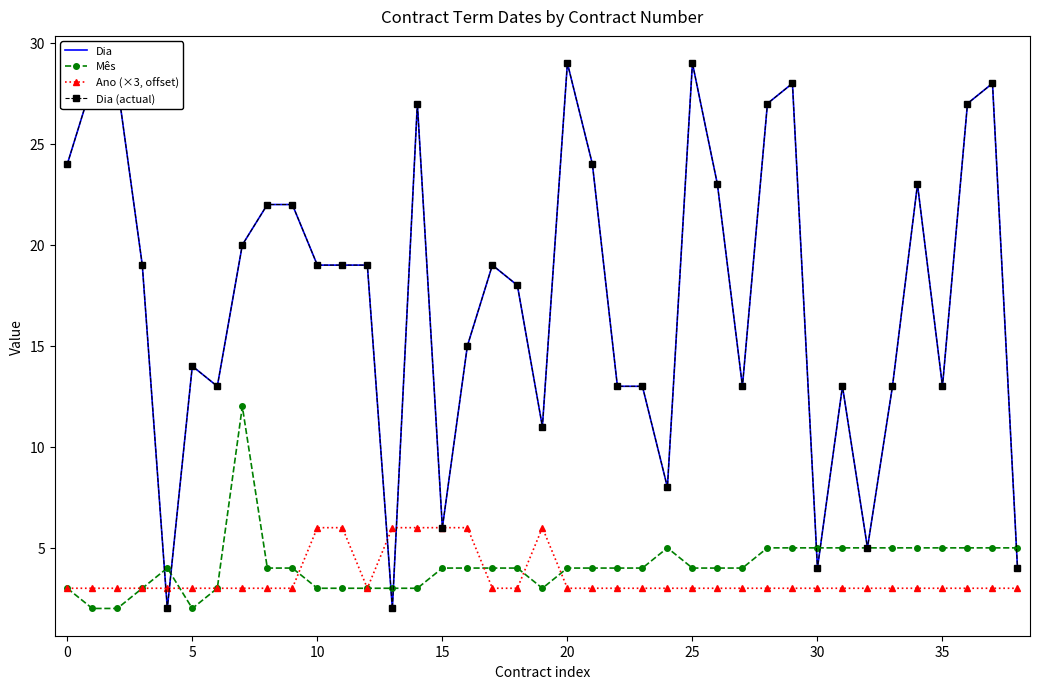

What is the value of the Mês point at the 20th from the left?

3